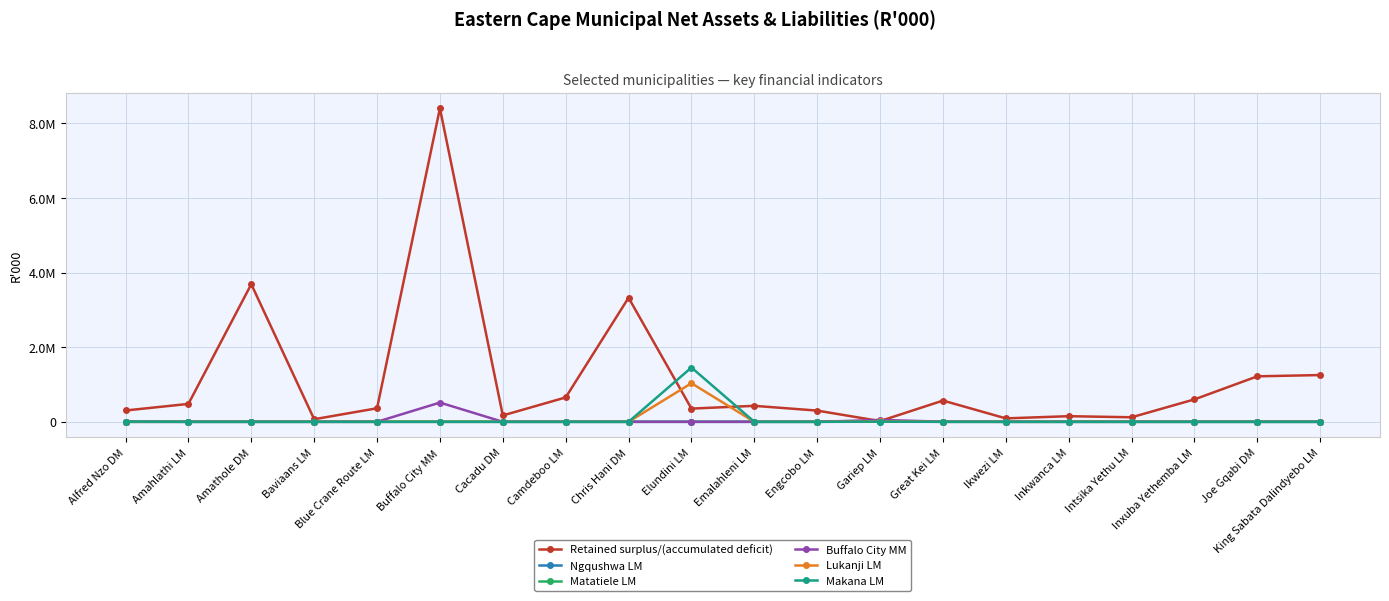

What is the highest value of the Ngqushwa LM series?

1668